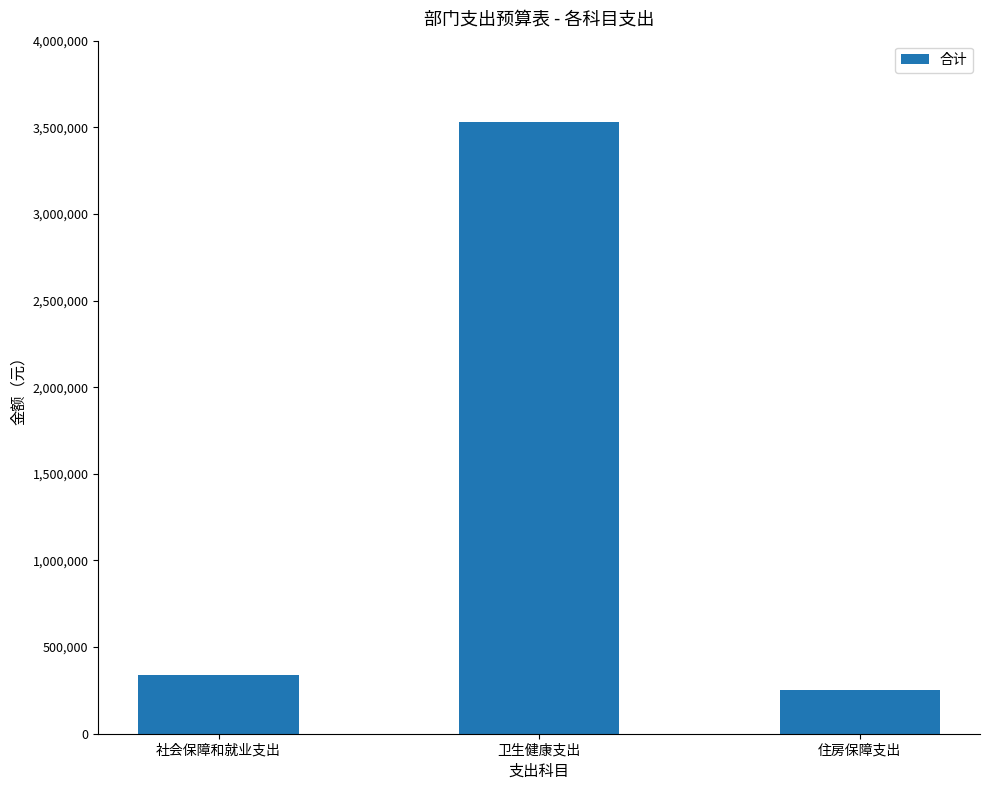

Reading left to right, extract all data points from this chart.

社会保障和就业支出=338949.4	卫生健康支出=3530804.5	住房保障支出=250680.0